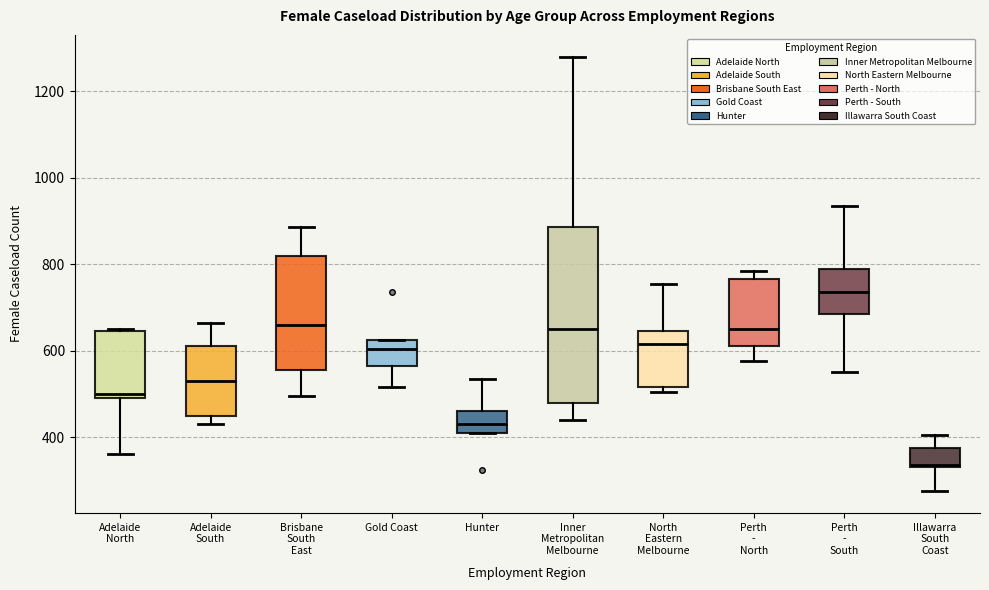

Where does the median line of the box for Brisbane South East sit on the y-axis? The values are not printed on the chart, so give them approximately, as read against the axis.

660